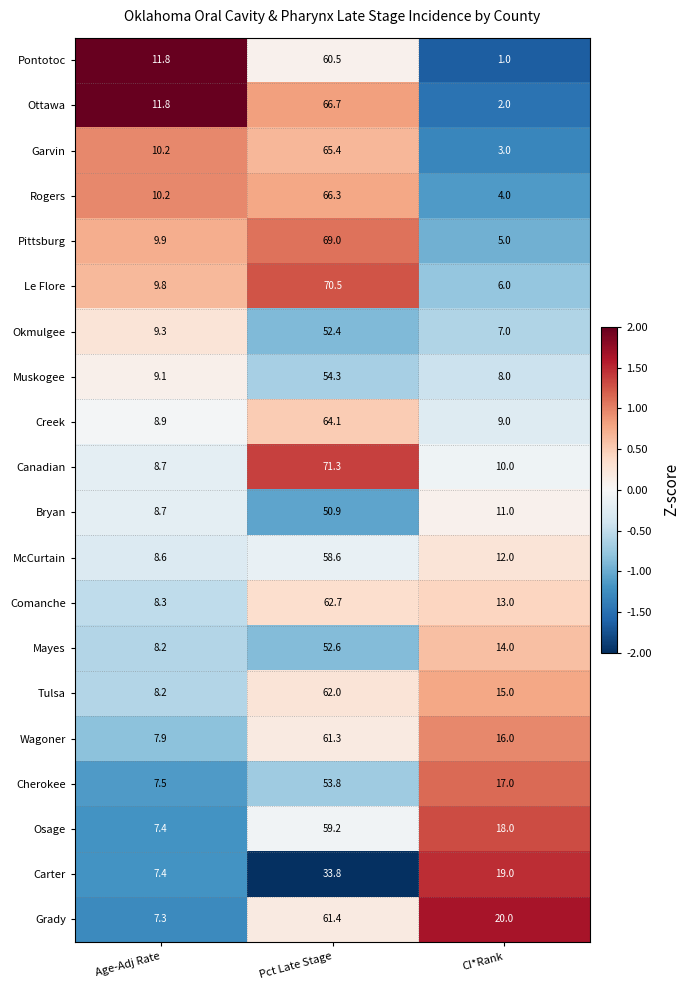

Is it true that Carter equals 7.5 at CI*Rank?

False